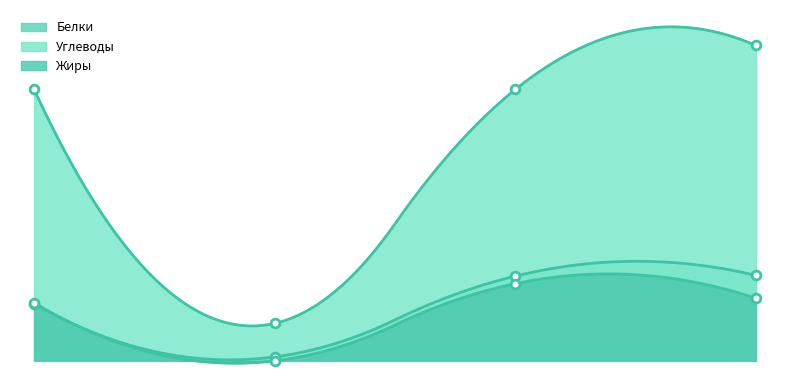

Is the value of Углеводы at Завтрак greater than the value of Жиры at Обед?

Yes